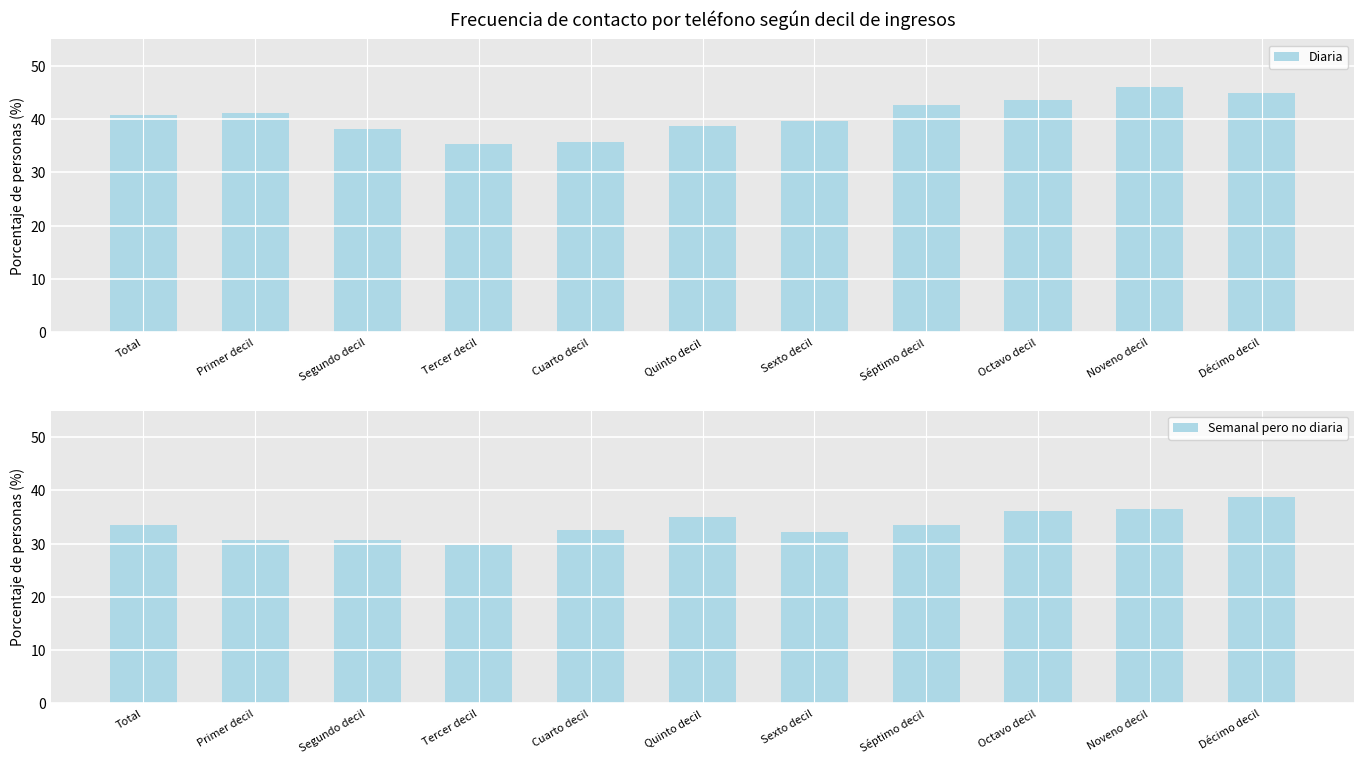

Between Segundo decil and Cuarto decil, which series saw the biggest shift?

Diaria